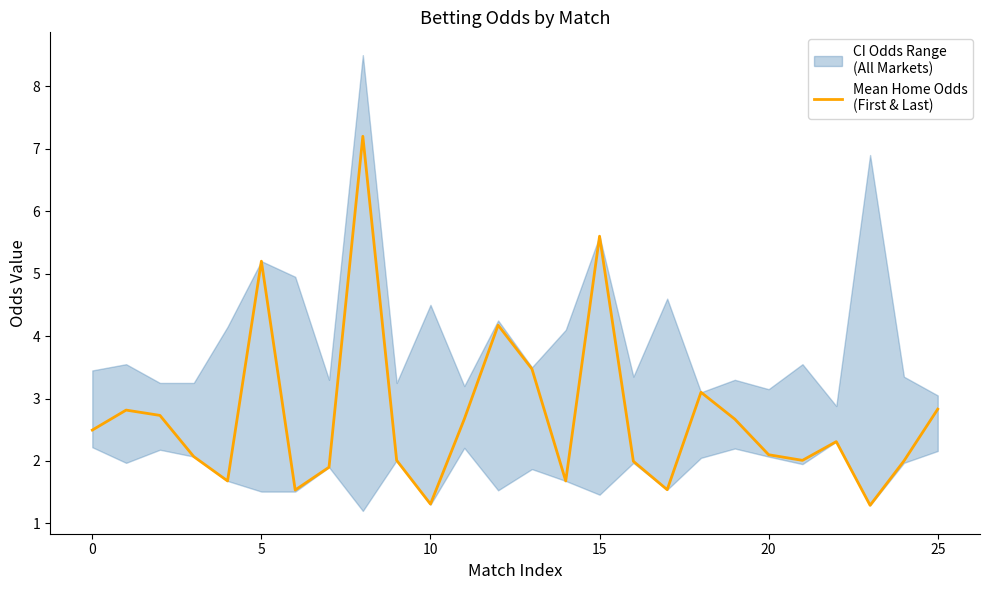

Which category has the highest value across all series?

8